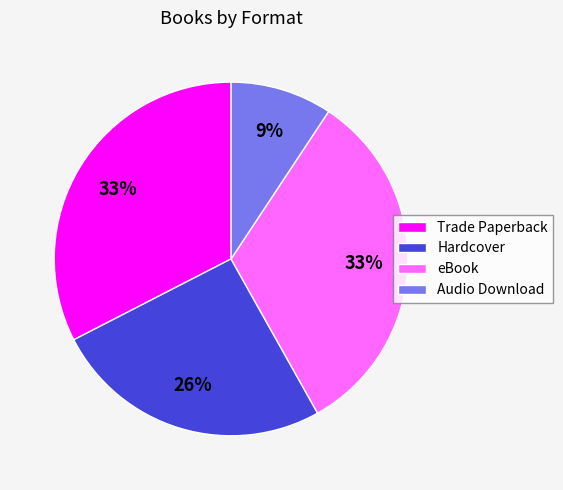

Is eBook the majority of the pie?

No